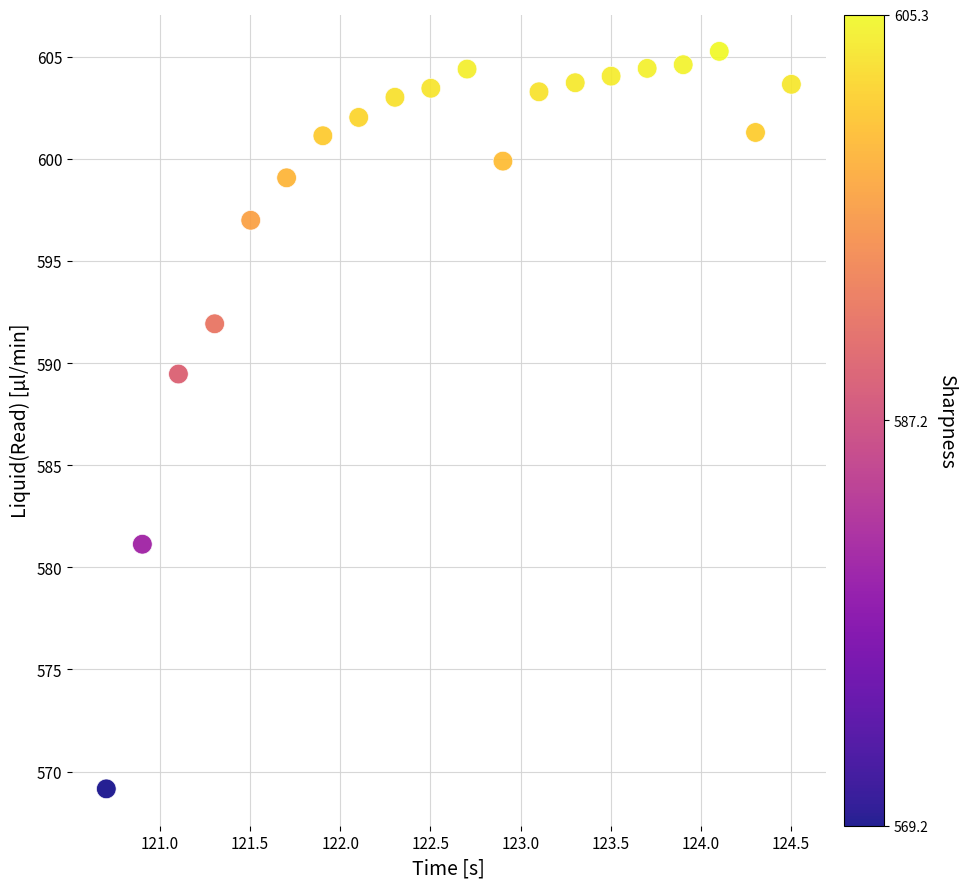

What is the range of X values (max minus min)?

3.8